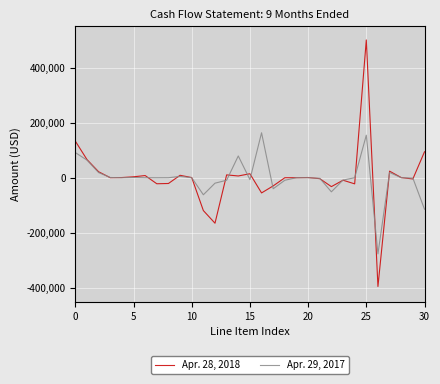

What are all the series names shown in the legend?

Apr. 28, 2018, Apr. 29, 2017